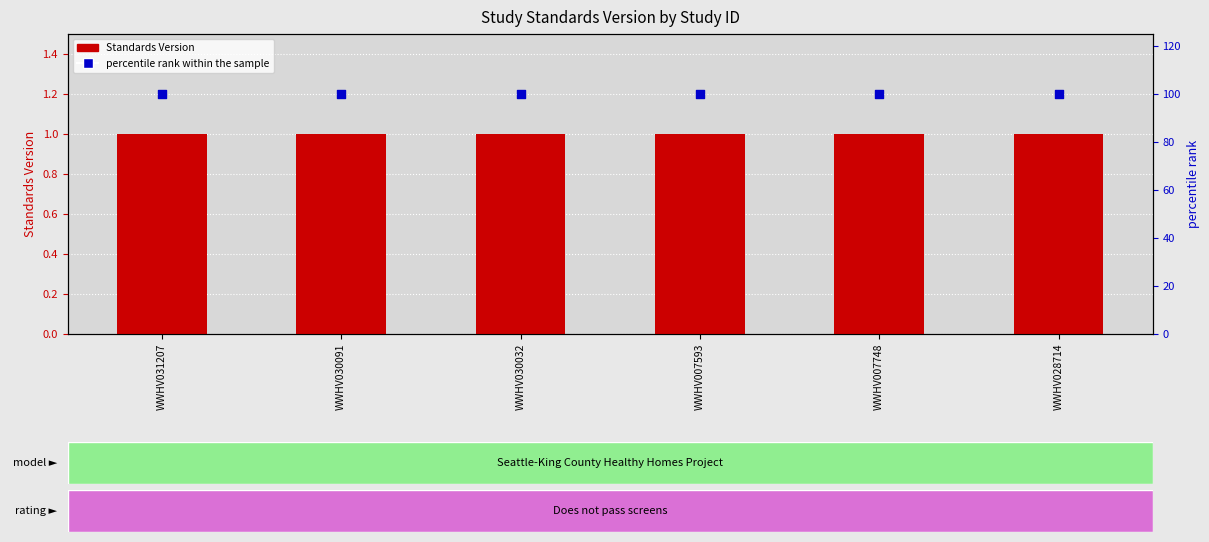

Is the value of Standards Version at WWHV007748 greater than the value of percentile rank within the sample at WWHV028714?

No